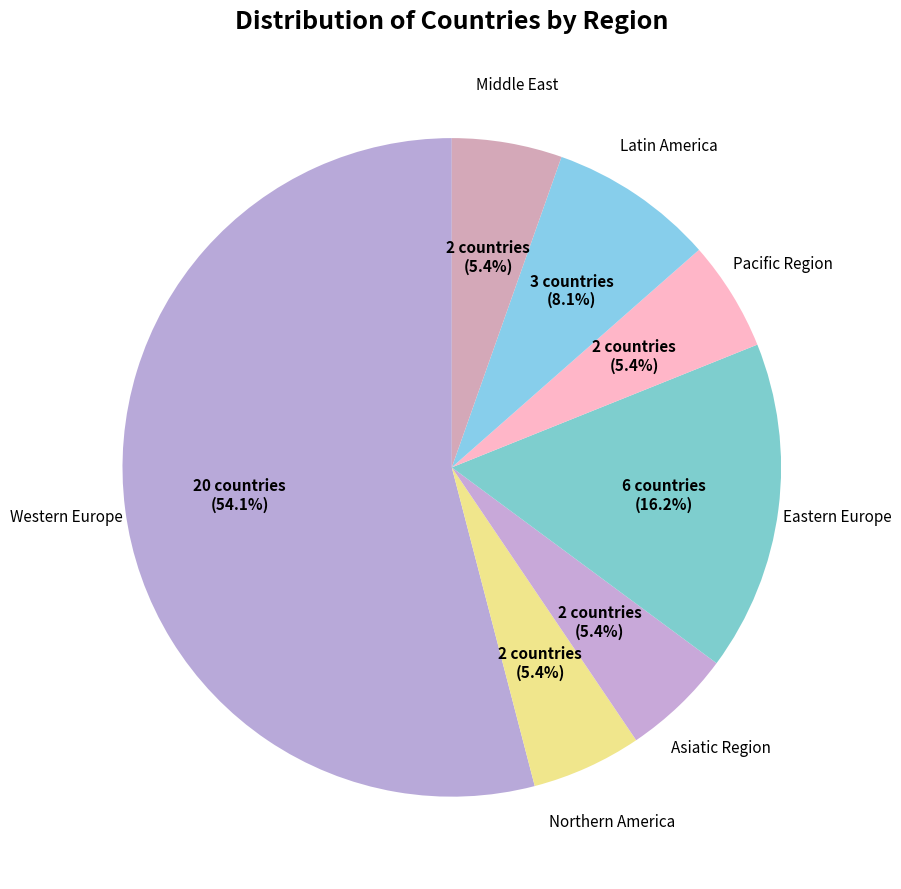

How many slices are in this pie chart?

7